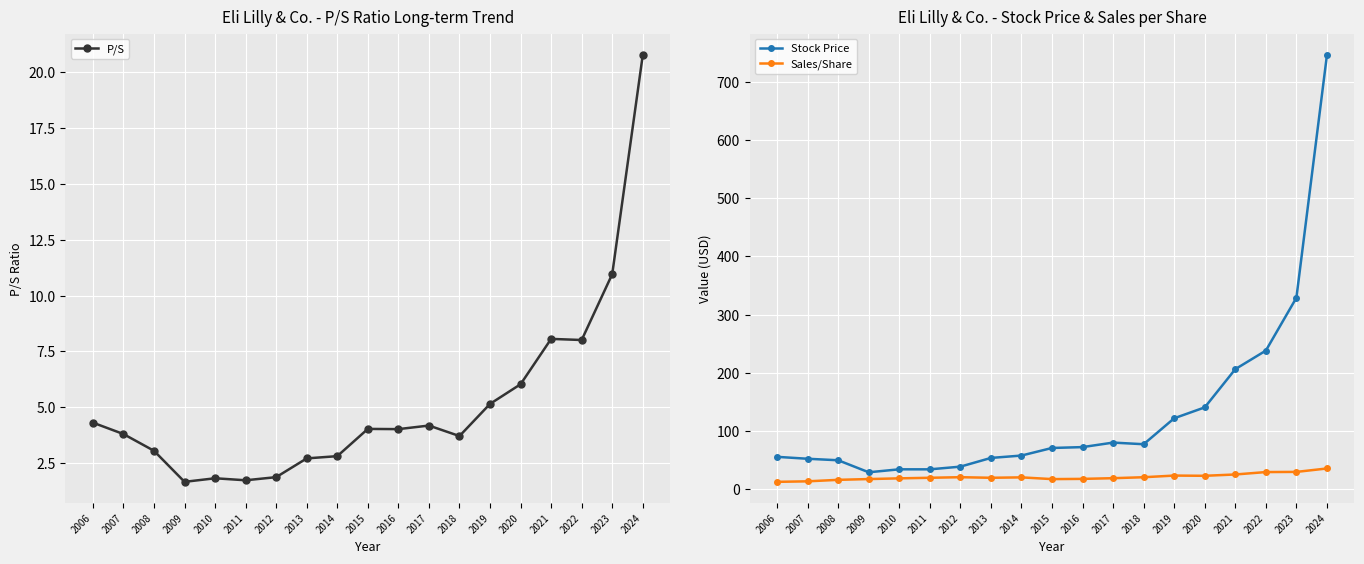

What is the approximate value of Stock Price at 2020?

140.8